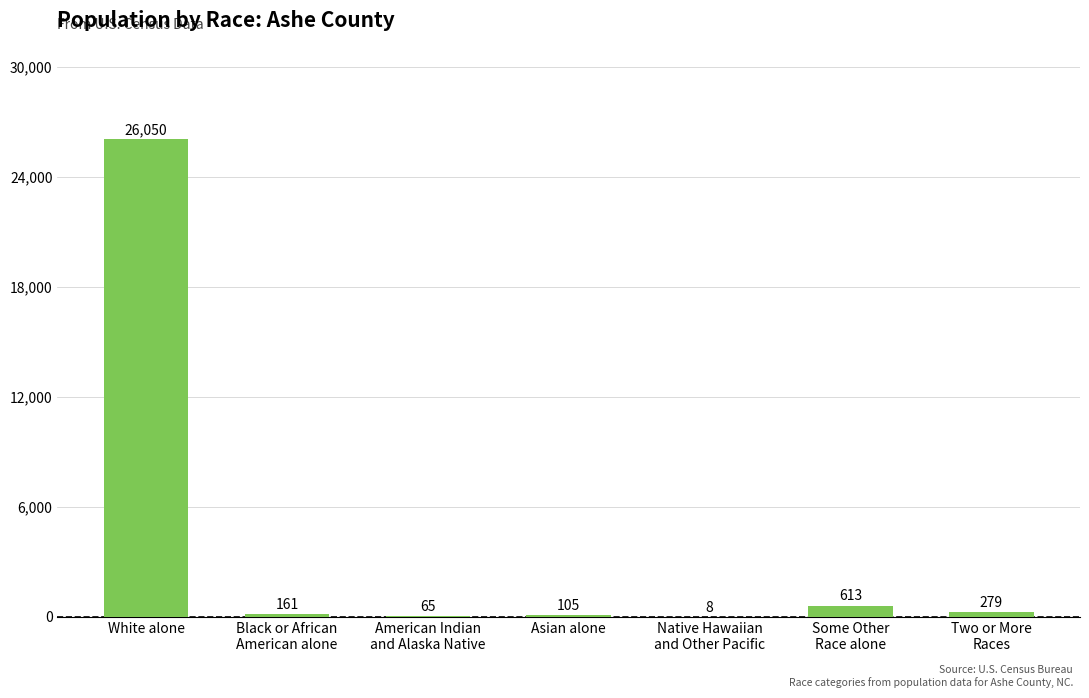

What is the greatest value displayed?

26050